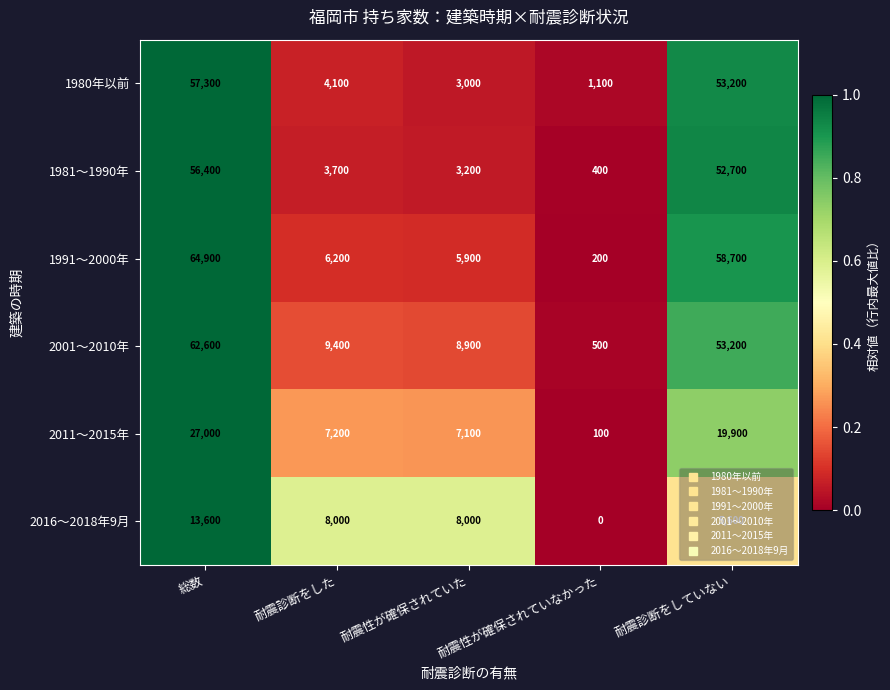

At which category is the sum across all series the highest?

総数